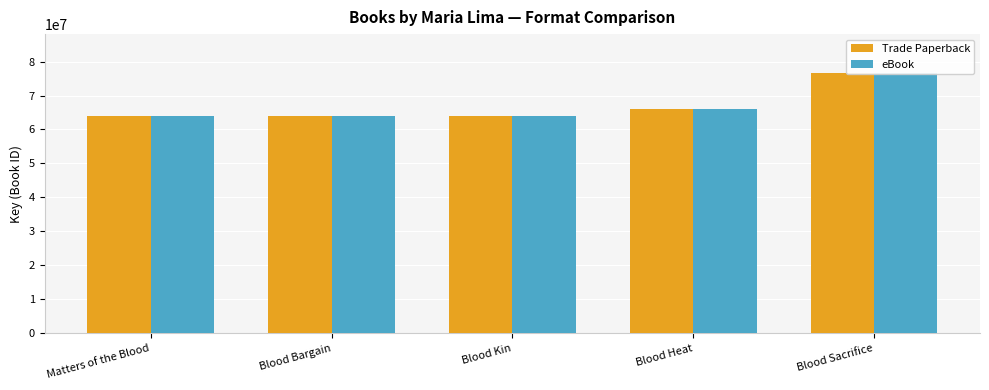

What position from the right is Blood Bargain?

4